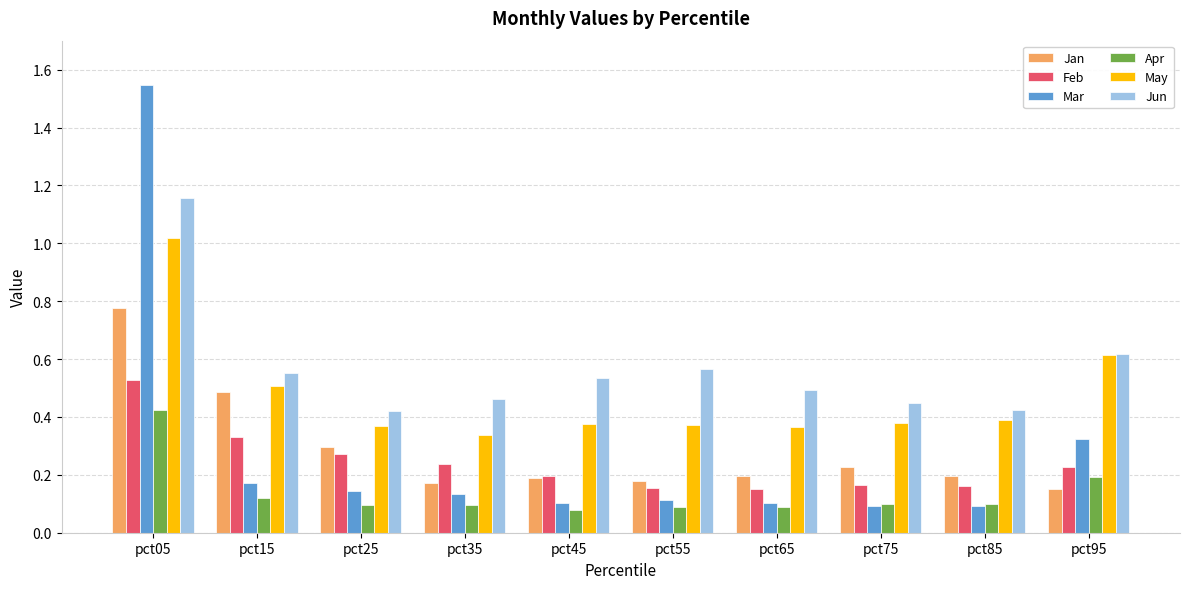

The Jun series shows 0.2 at pct95. True or false?

False